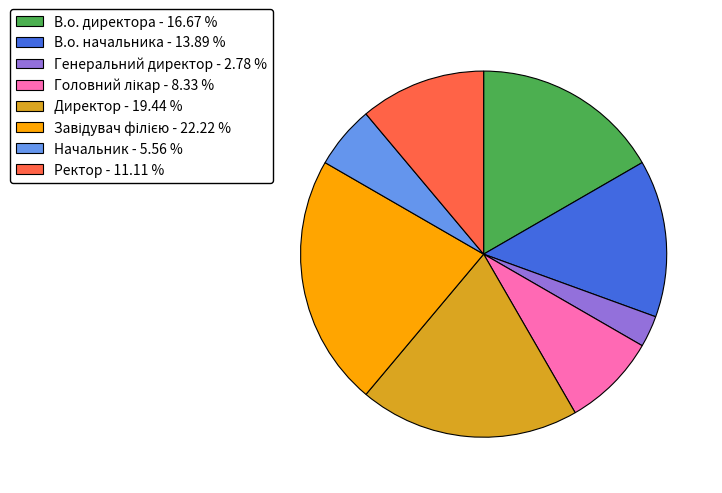

Which has a higher value, В.о. начальника - 13.89 % or В.о. директора - 16.67 %?

В.о. директора - 16.67 %